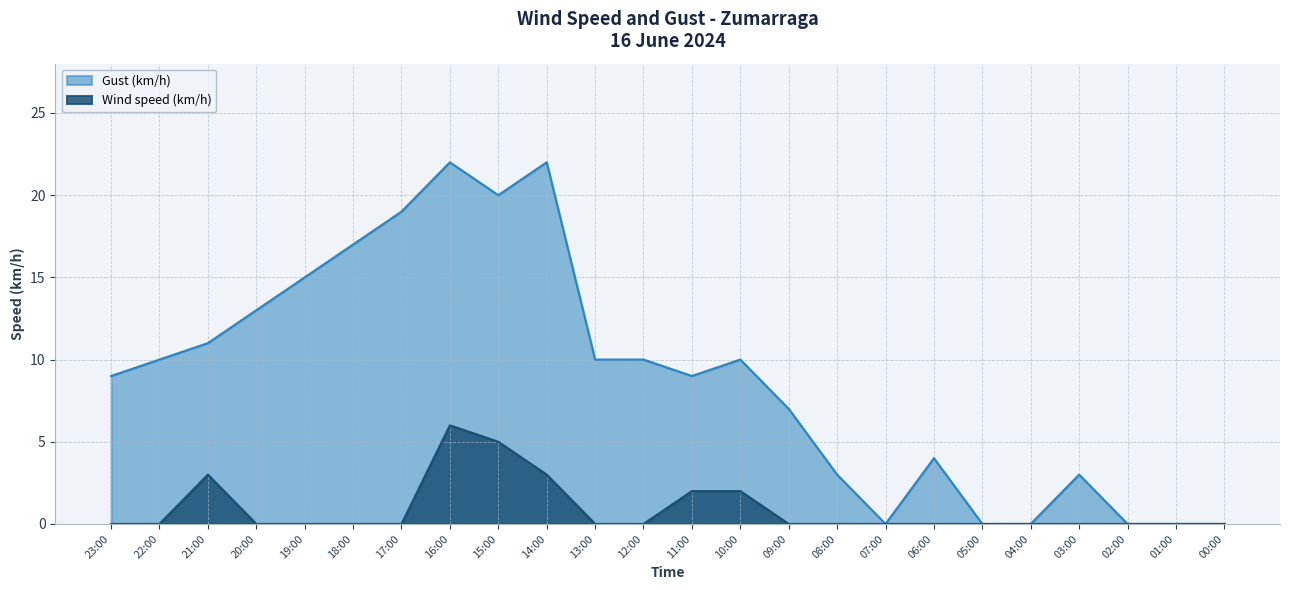

The value of Gust (km/h) at 08:00 is 3. True or false?

True